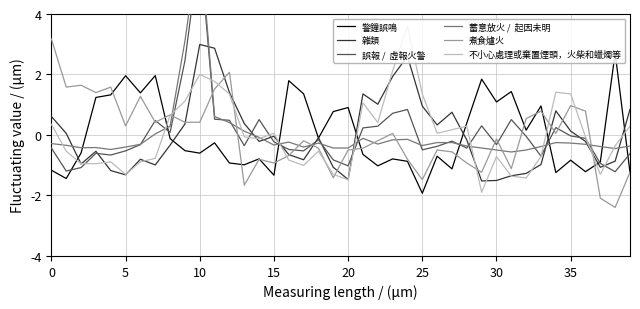

The value of 不小心處理或棄置煙頭，火柴和蠟燭等 at 0 is 0.4. True or false?

True